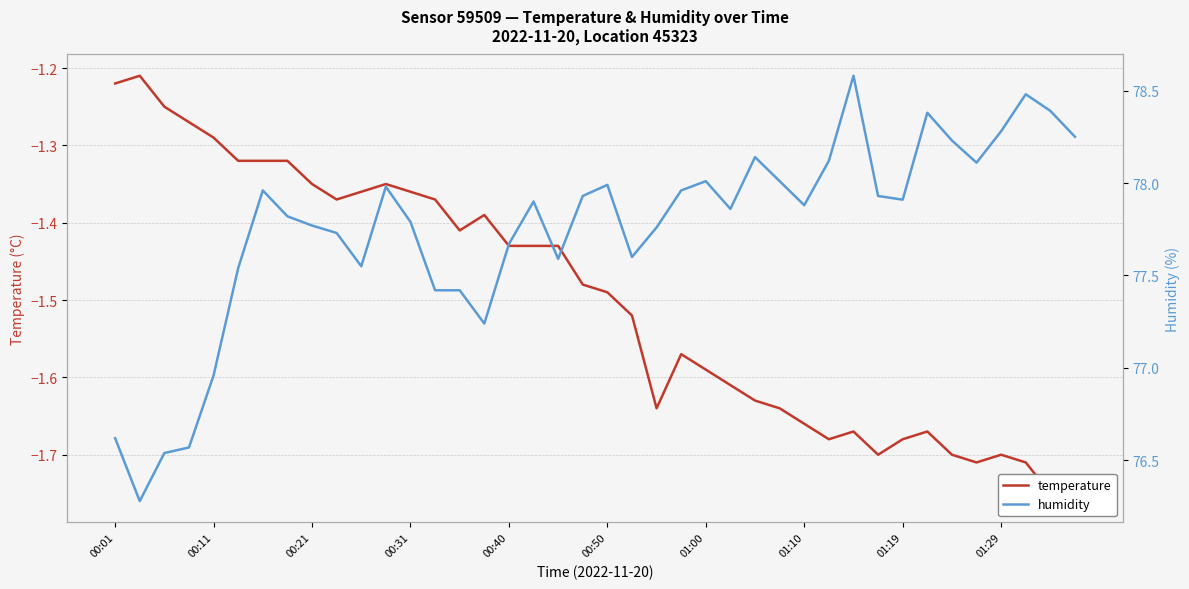

Rank the series by their maximum value, from lowest to highest.

temperature, humidity